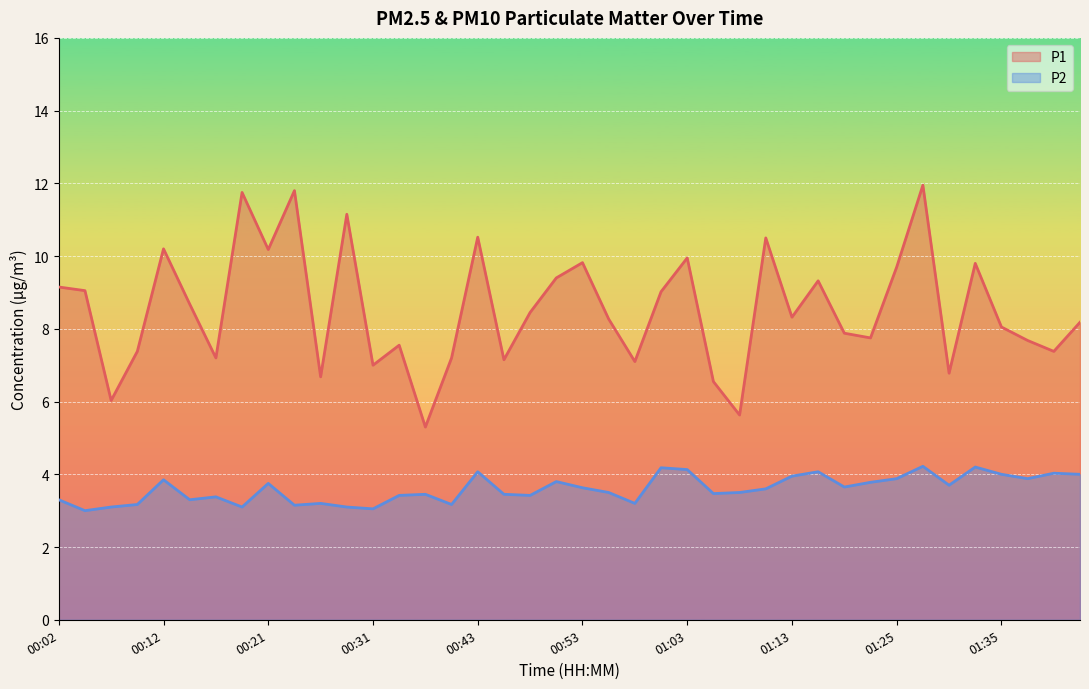

Rank the series by their average value, from highest to lowest.

P1, P2